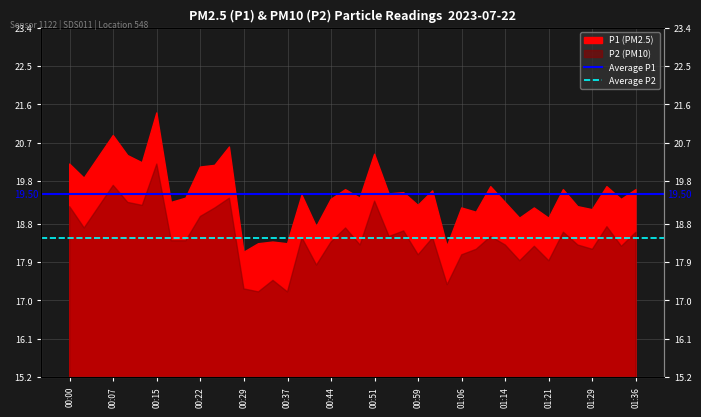

The value of Average P2 at 00:00 is 27.7. True or false?

False